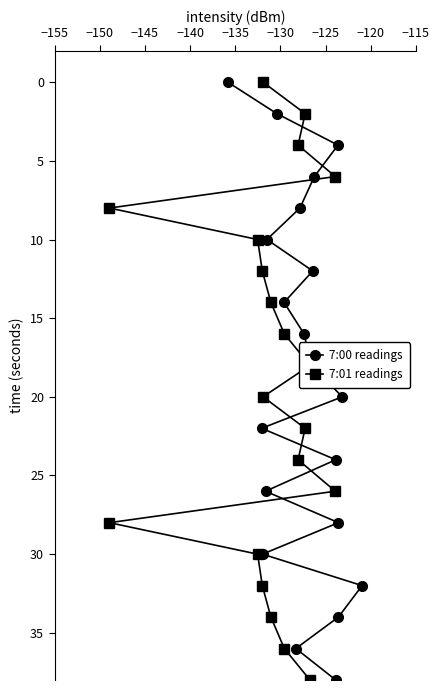

How many data points in 7:00 readings are less than 20?

10